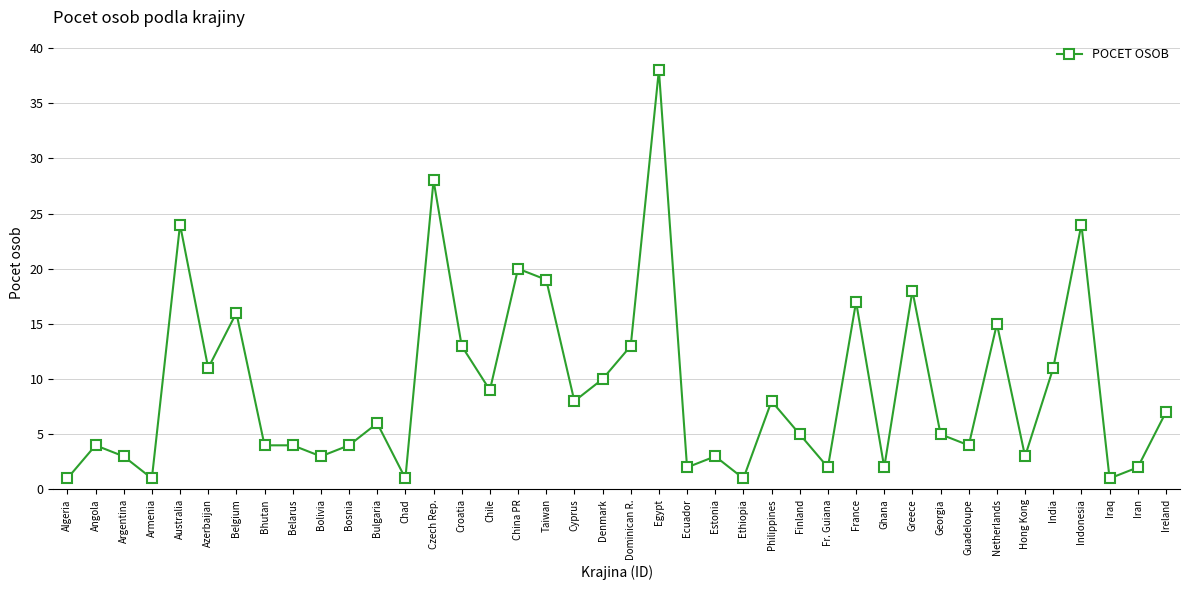

What is the value of the 33rd point from the left?

4